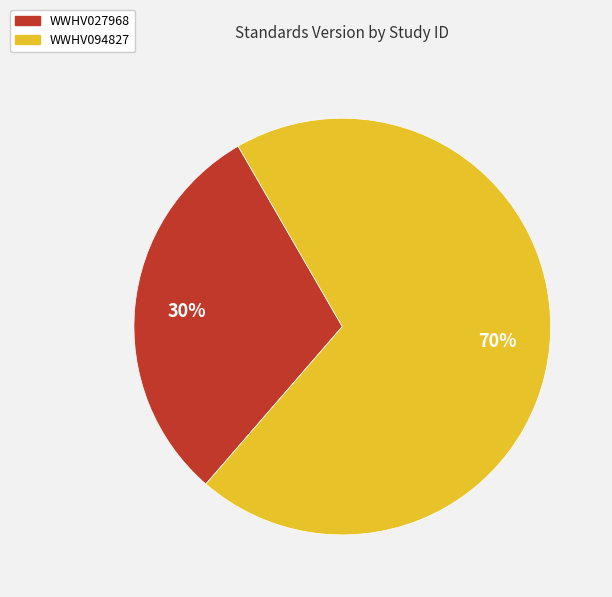

To the nearest percent, what percentage of the pie is WWHV094827?

70%